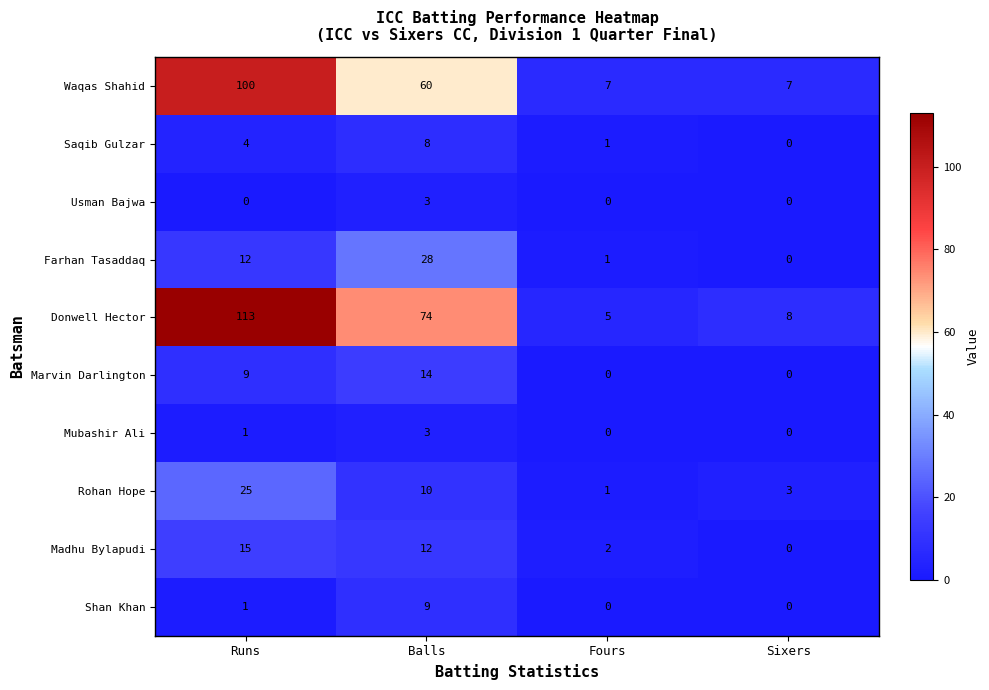

What is the total value across all series at Sixers?

18